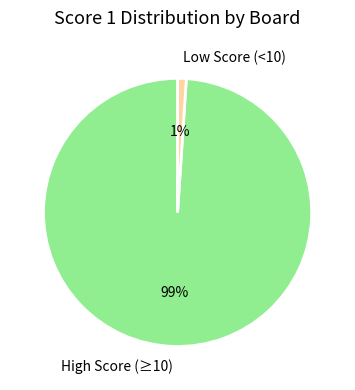

To the nearest percent, what percentage of the pie is High Score (≥10)?

99%